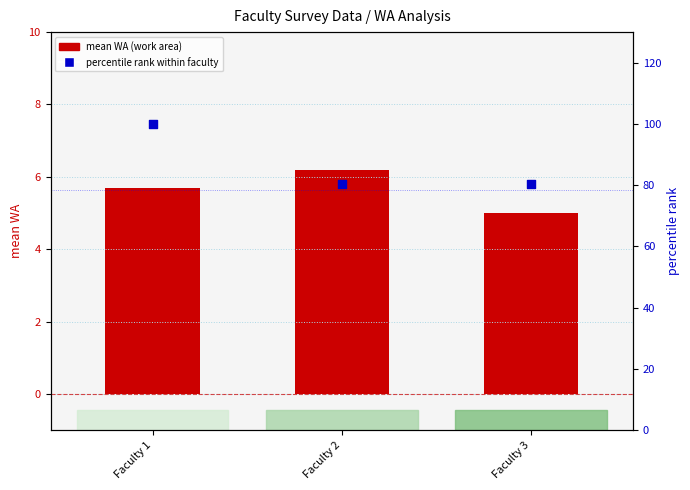

Which series has the widest spread of Y values?

percentile rank within faculty